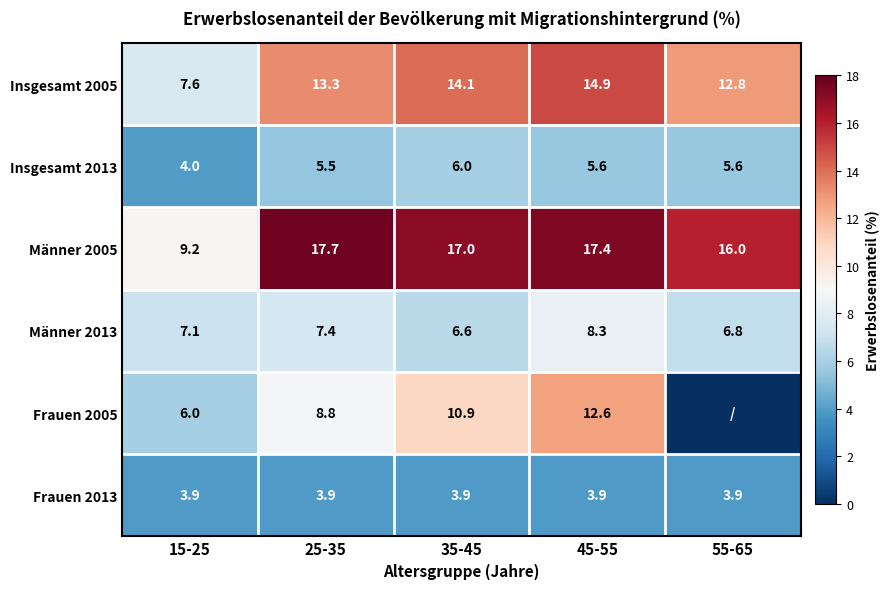

What is the difference between the highest and lowest values at 15-25?

5.3